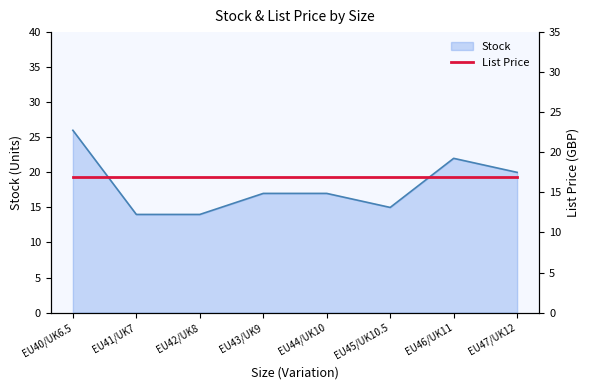

What is the smallest value displayed?

14